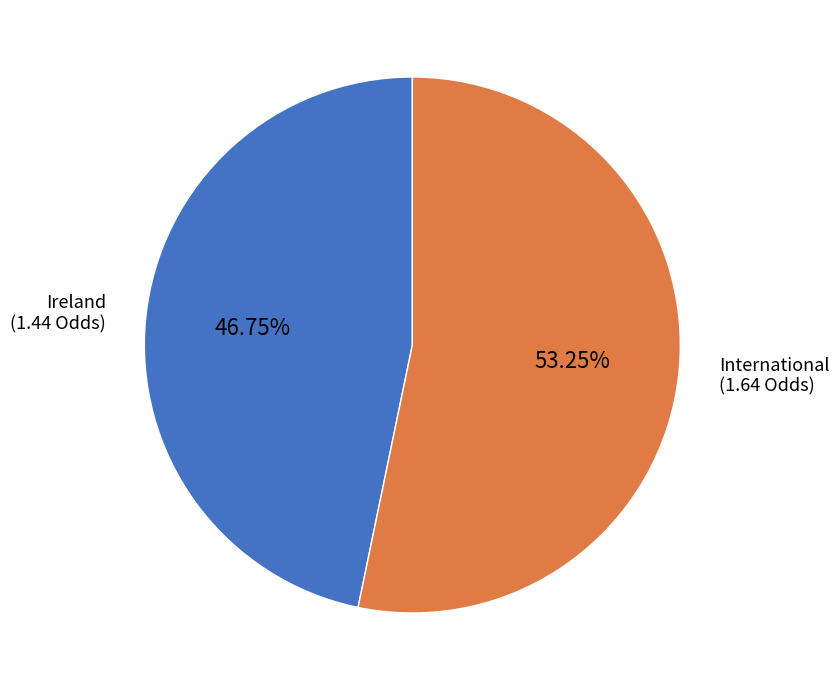

What is the largest slice in the pie chart?

International